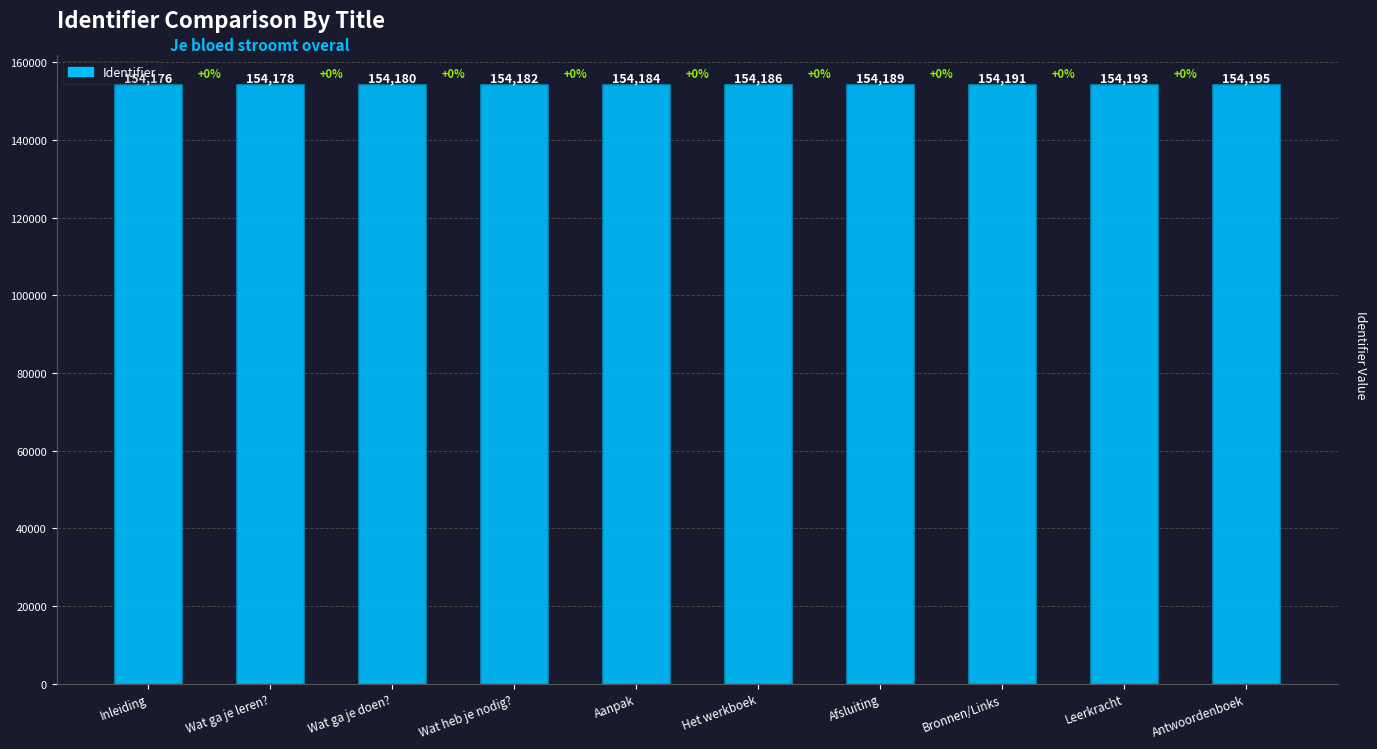

The value at Antwoordenboek is 154195. True or false?

True